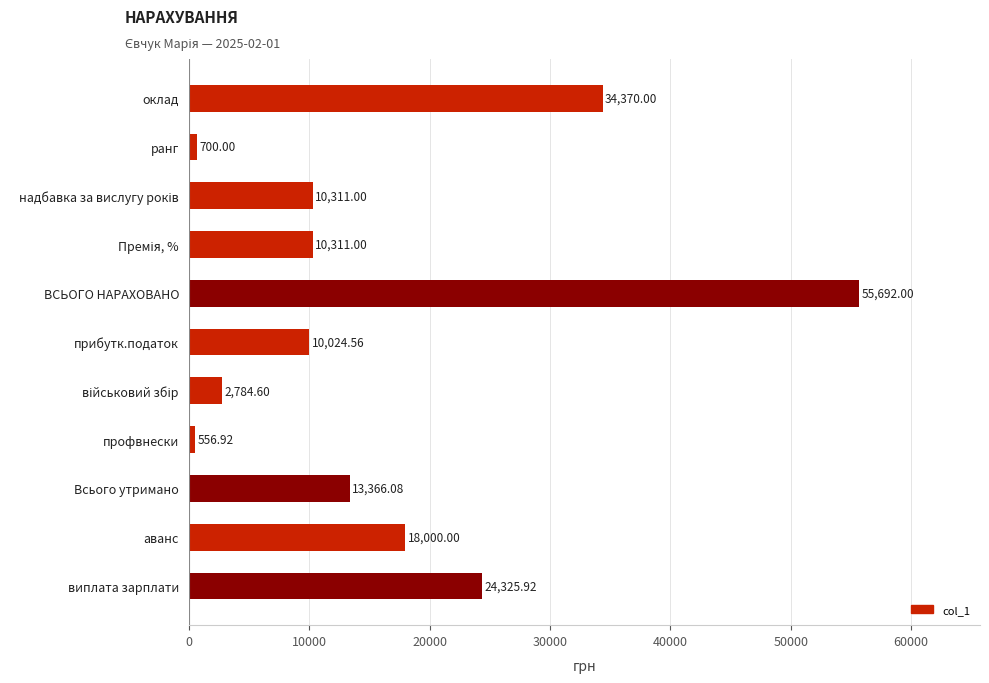

Approximately how many times larger is the value at Всього утримано compared to аванс?

0.7